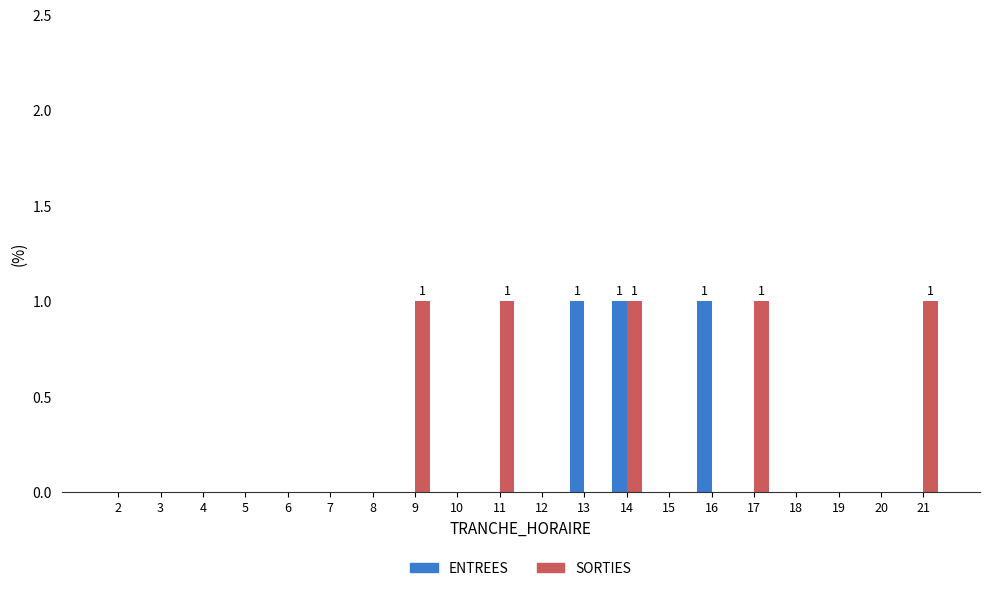

Reading right to left, transcribe all the data shown in this chart.

ENTREES: 21=0	20=0	19=0	18=0	17=0	16=1	15=0	14=1	13=1	12=0	11=0	10=0	9=0	8=0	7=0	6=0	5=0	4=0	3=0	2=0
SORTIES: 21=1	20=0	19=0	18=0	17=1	16=0	15=0	14=1	13=0	12=0	11=1	10=0	9=1	8=0	7=0	6=0	5=0	4=0	3=0	2=0